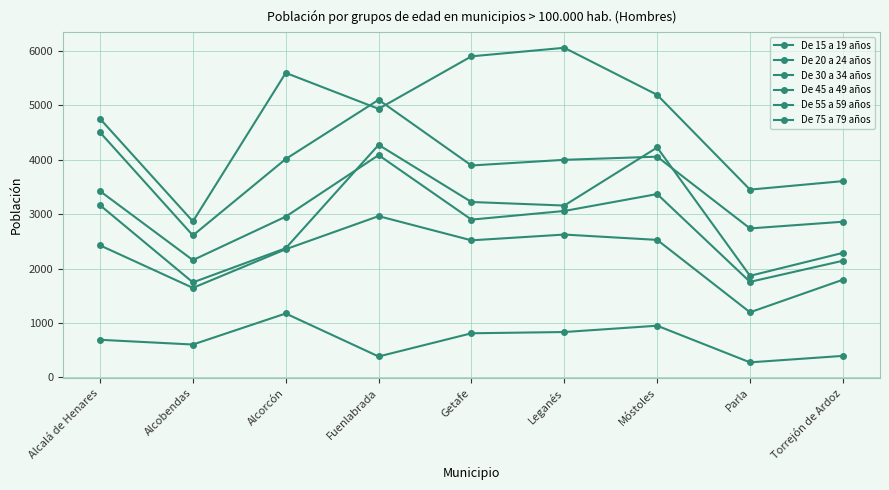

The value of De 15 a 19 años at Getafe is 3896. True or false?

True